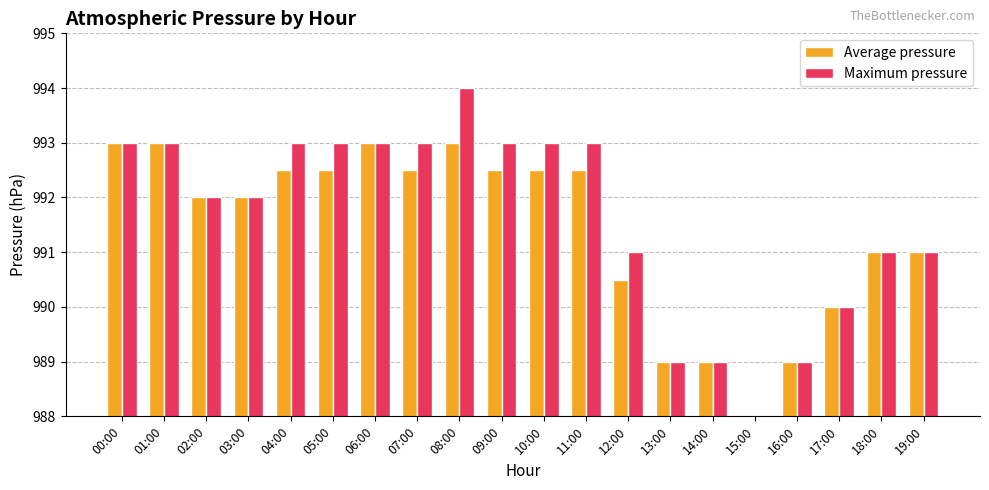

Which series has the largest range (max minus min)?

Maximum pressure